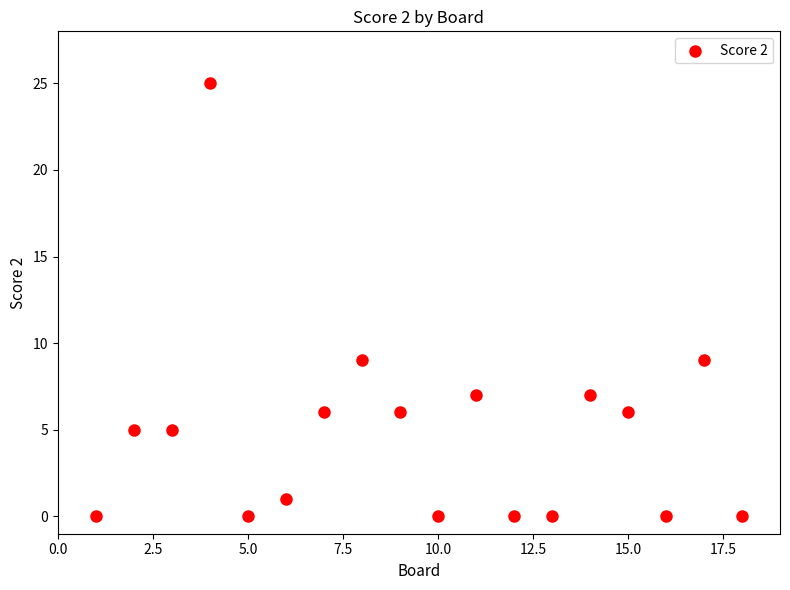

What is the range of Y values (max minus min)?

25